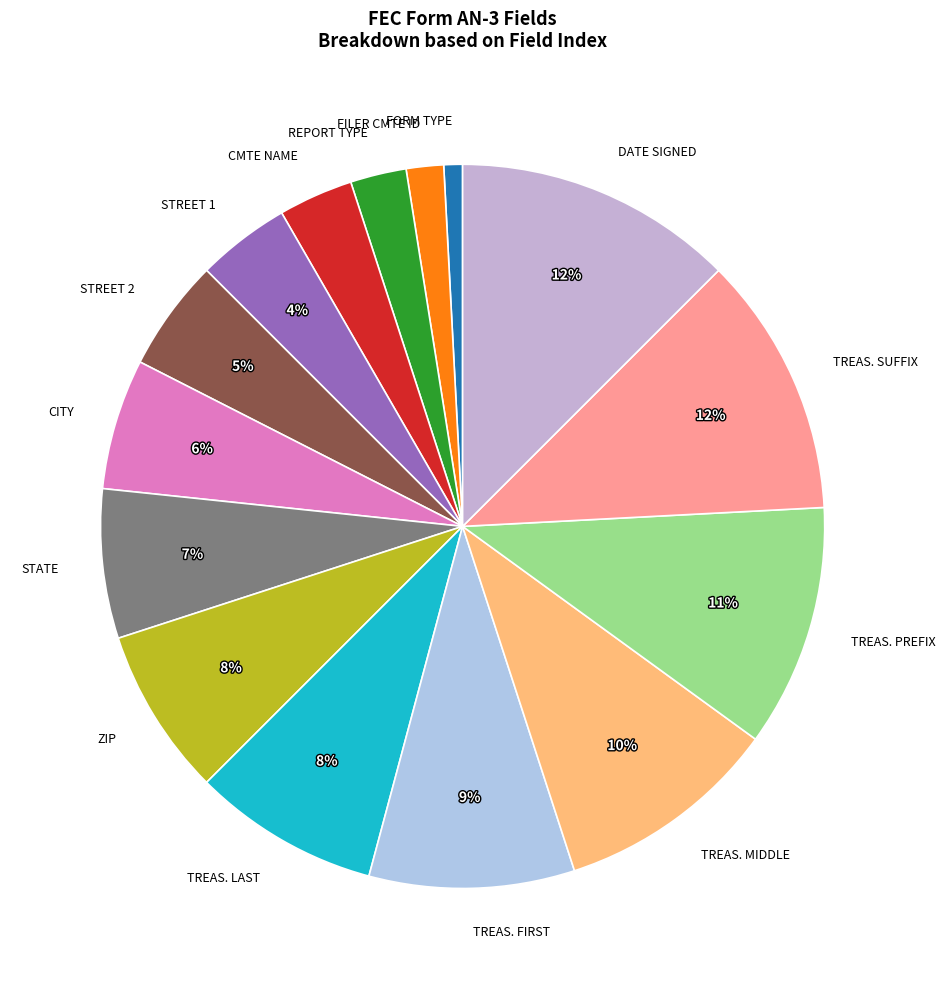

How many segments does this pie chart have?

15